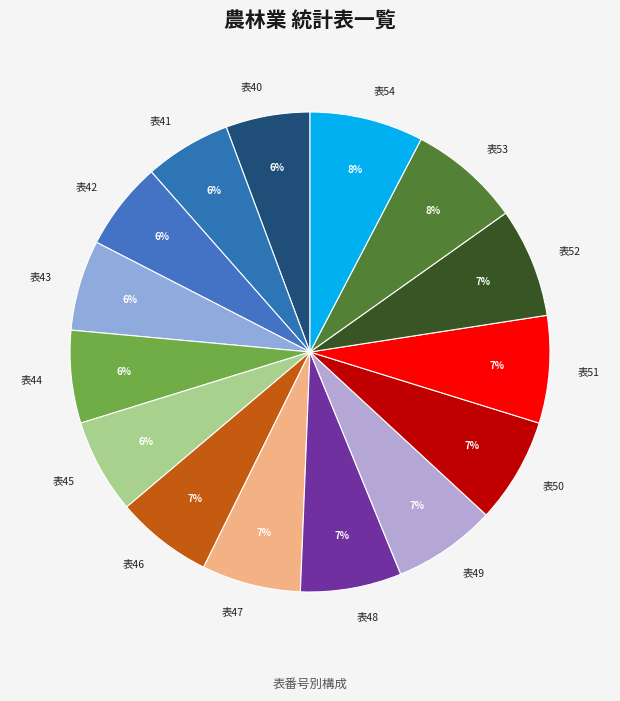

Do 表44 and 表47 together represent more than half of the pie?

No